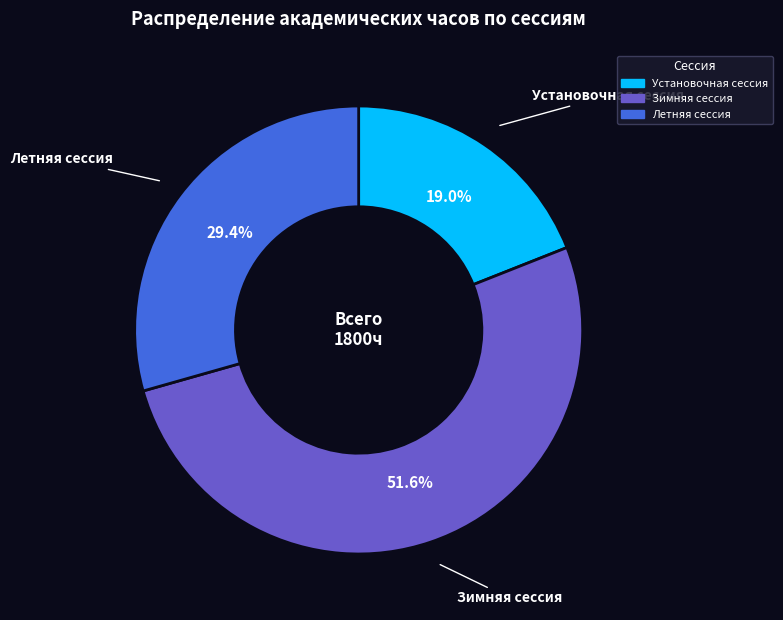

Is Зимняя сессия the majority of the pie?

Yes